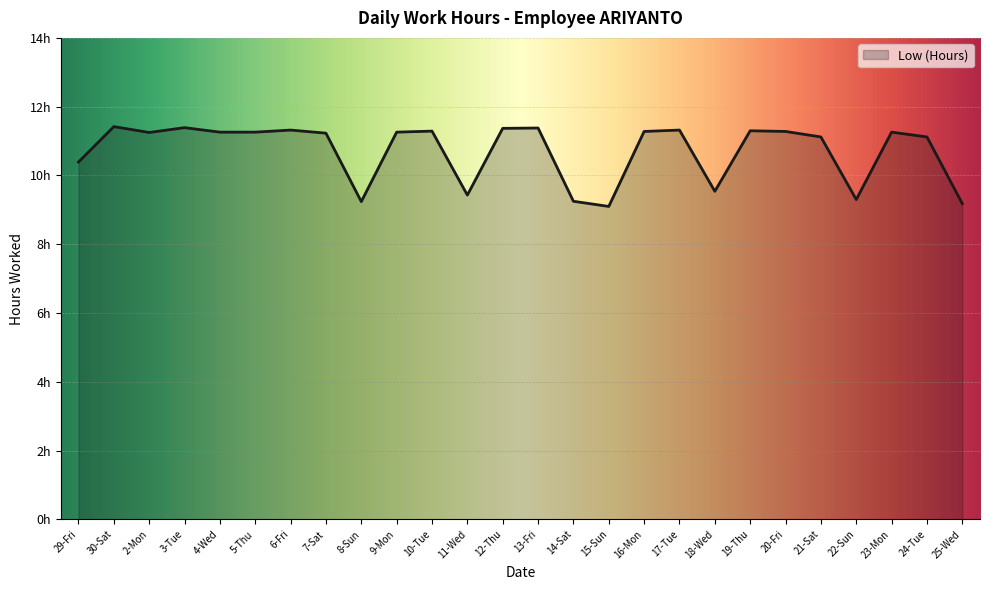

At which category does the data reach its first local peak?

30-Sat